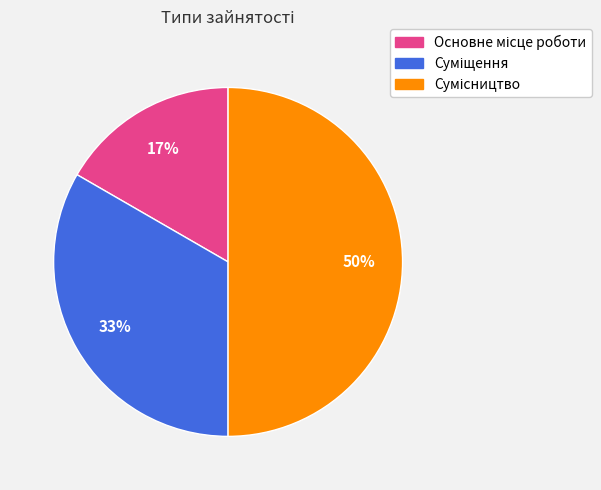

To the nearest percent, what is the difference between the largest and smallest slice percentages?

33%